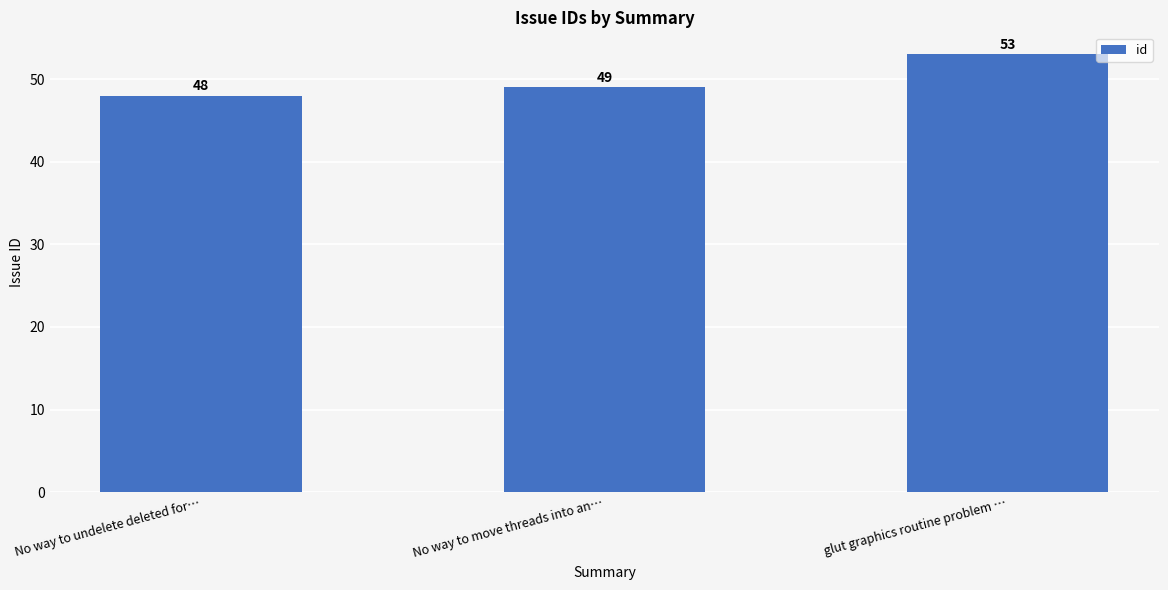

What is the value of the 1st bar from the left?

48